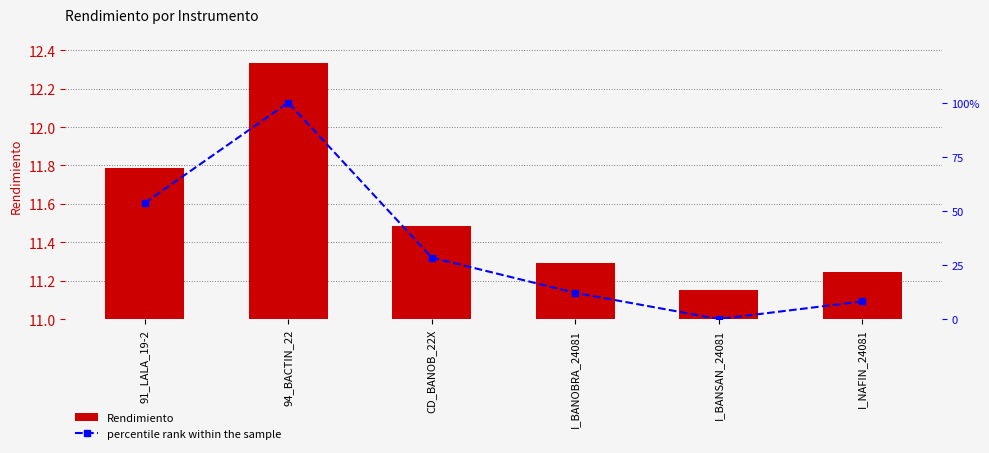

Rank the series by their average value, from highest to lowest.

percentile rank within the sample, Rendimiento